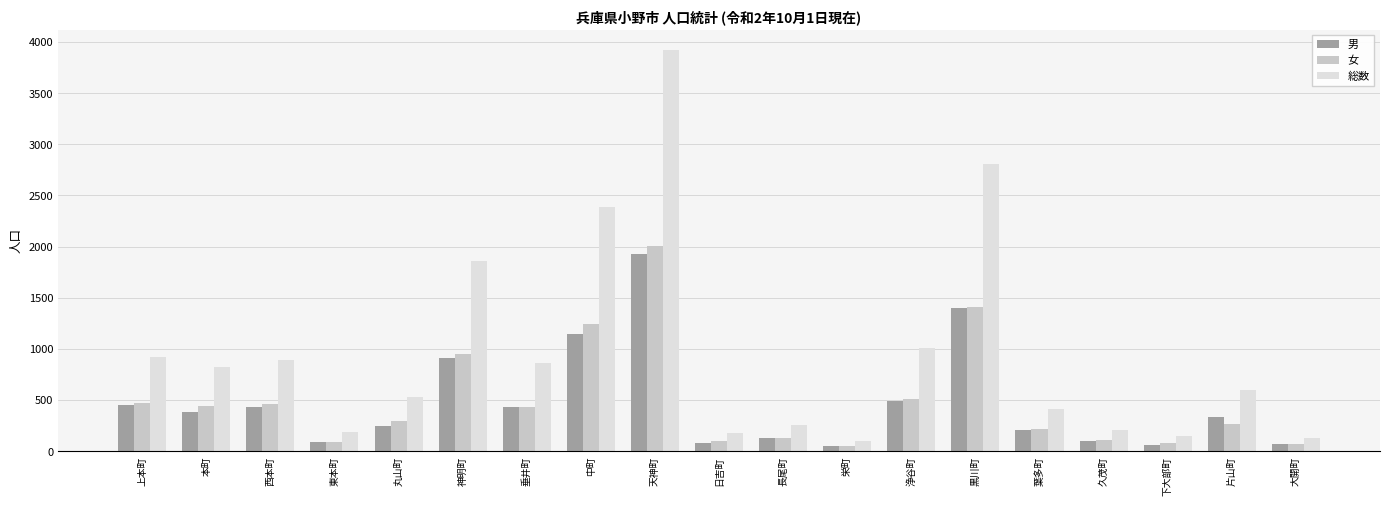

What is the value of the 総数 bar at the 1st from the left?

917